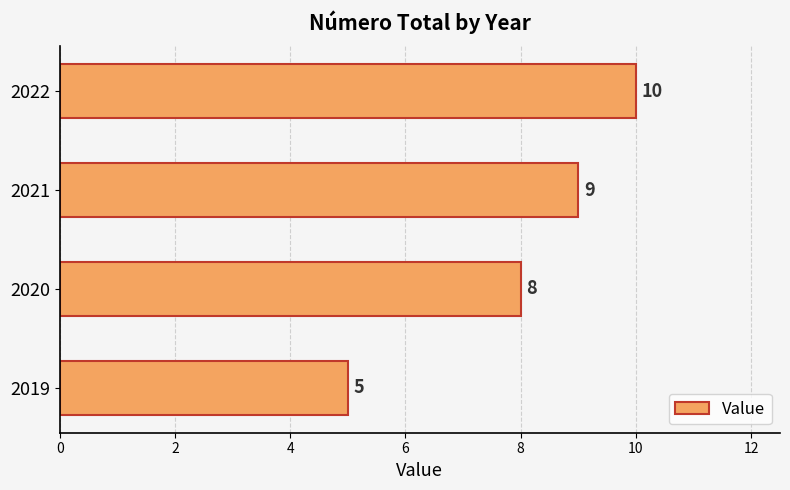

What is the maximum value shown in the chart?

10